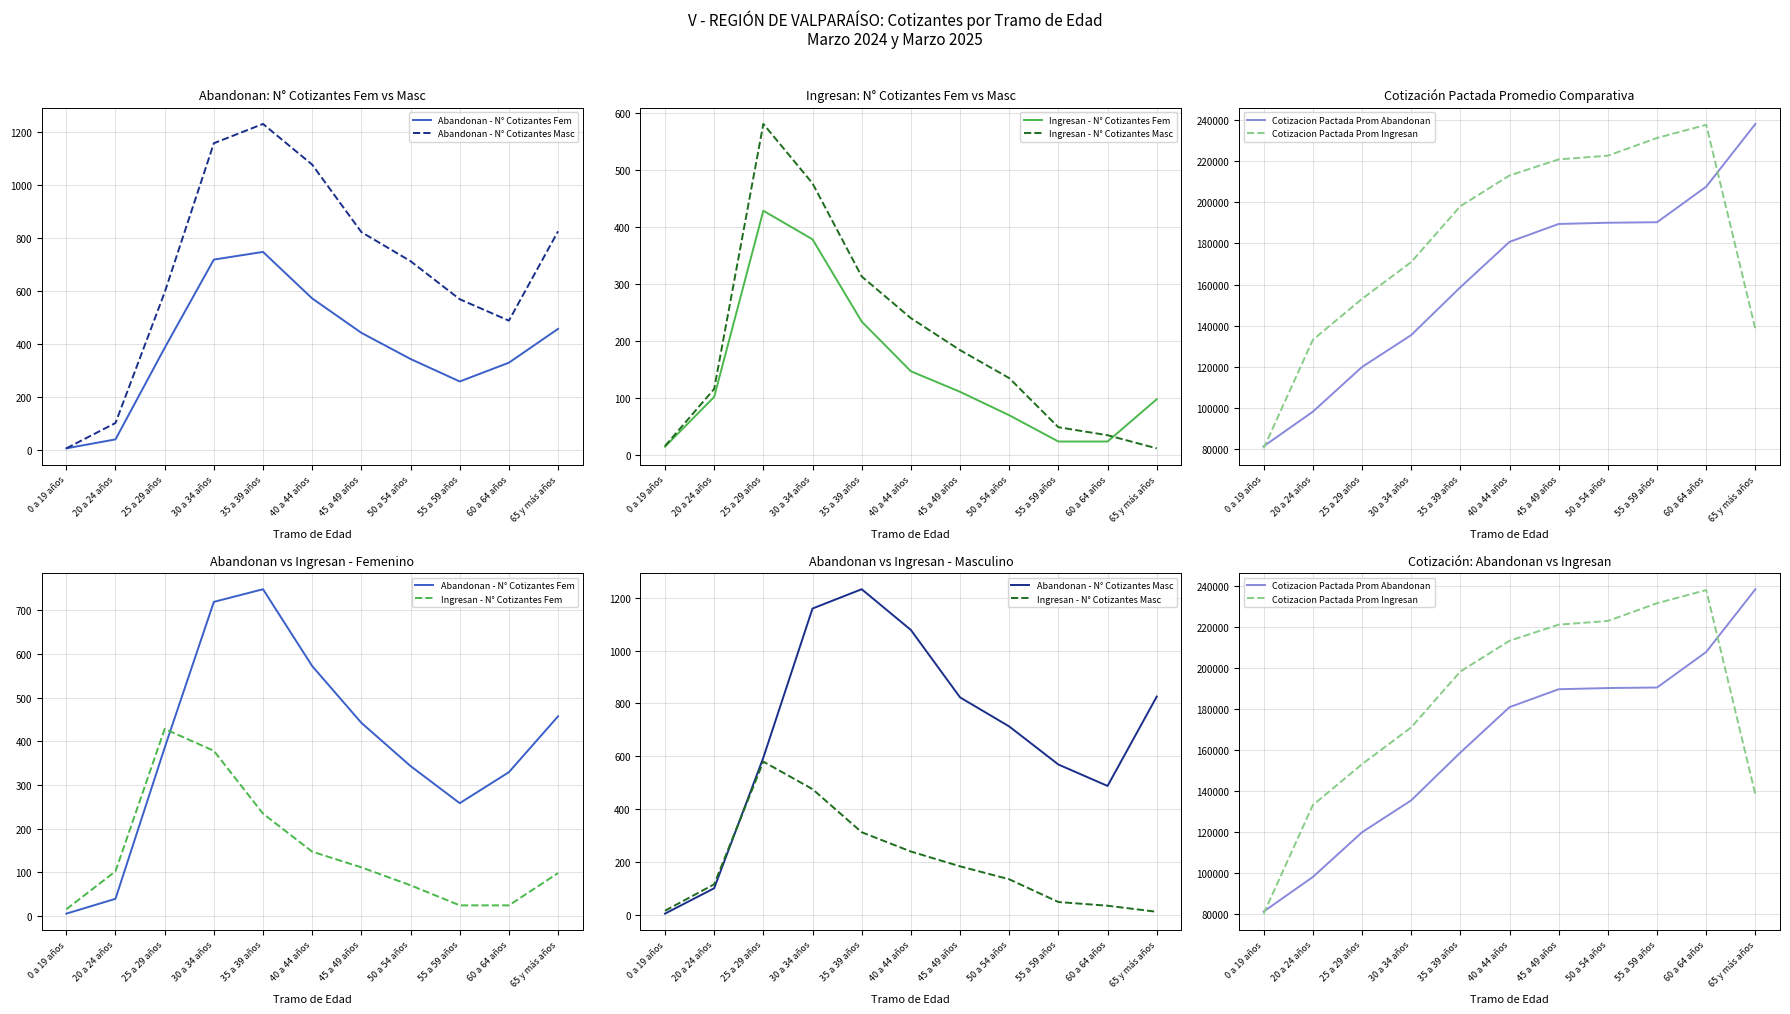

What is the approximate value of Cotizacion Pactada Prom Ingresan at 35 a 39 años?

198150.7